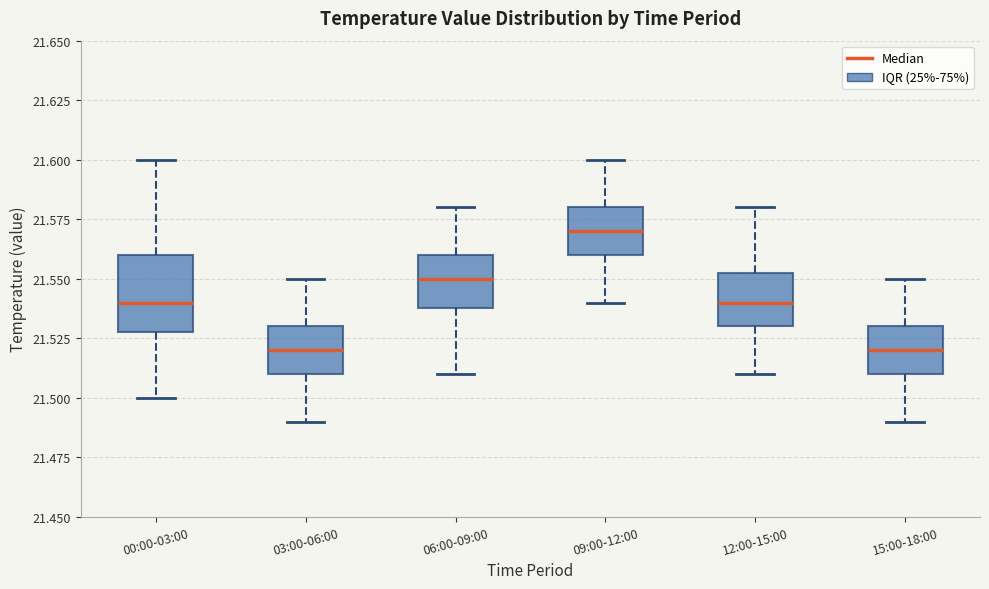

Where is the upper edge of the box for 00:00-03:00 on the y-axis? The values are not printed on the chart, so give them approximately, as read against the axis.

21.560